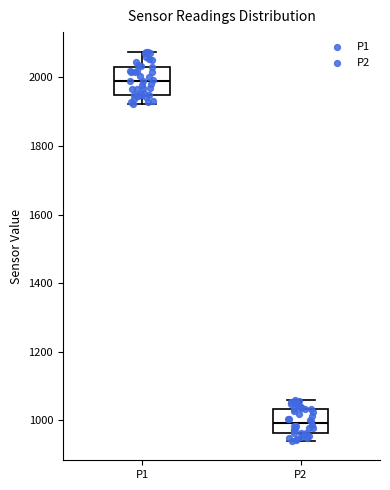

Reading left to right, transcribe this box plot: for each box, give where its median line is, the range the box spans, and where its two whiskers end, as read against the y-axis. The values are not printed on the chart, so give them approximately, as read against the axis.

P1: median 1980, box 1940 to 2040, whiskers 1920 to 2080
P2: median 1000, box 960 to 1040, whiskers 940 to 1060